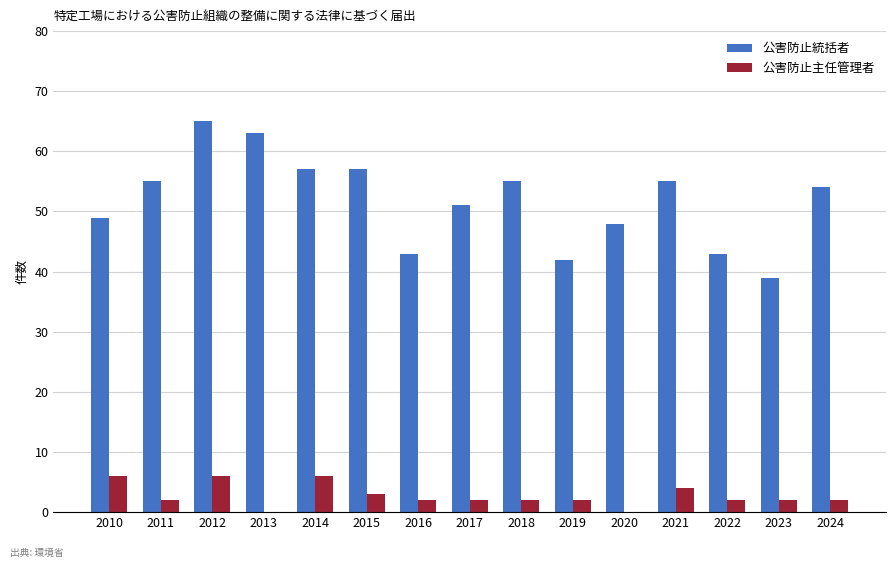

Which series has the widest spread of values?

公害防止統括者